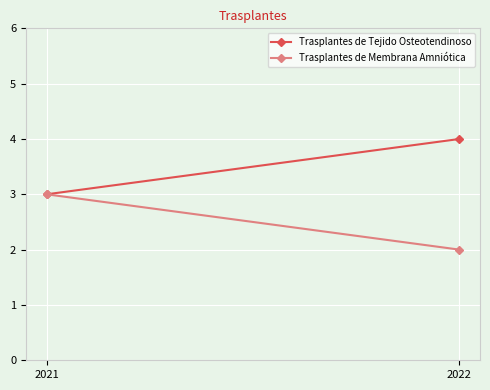

The Trasplantes de Membrana Amniótica series shows 1 at 2022. True or false?

False